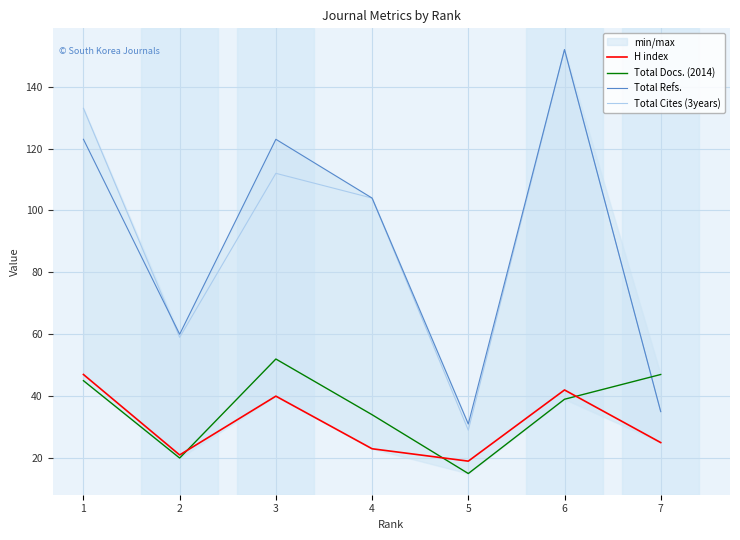

How many interior local valleys does the Total Cites (3years) series have?

2